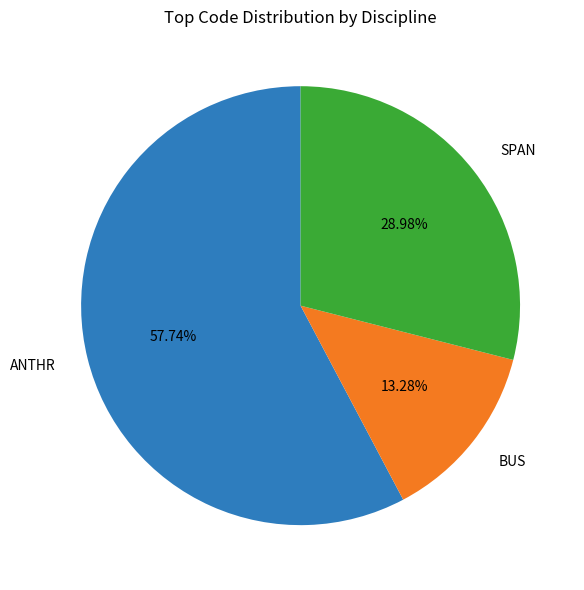

Which has a higher value, SPAN or BUS?

SPAN